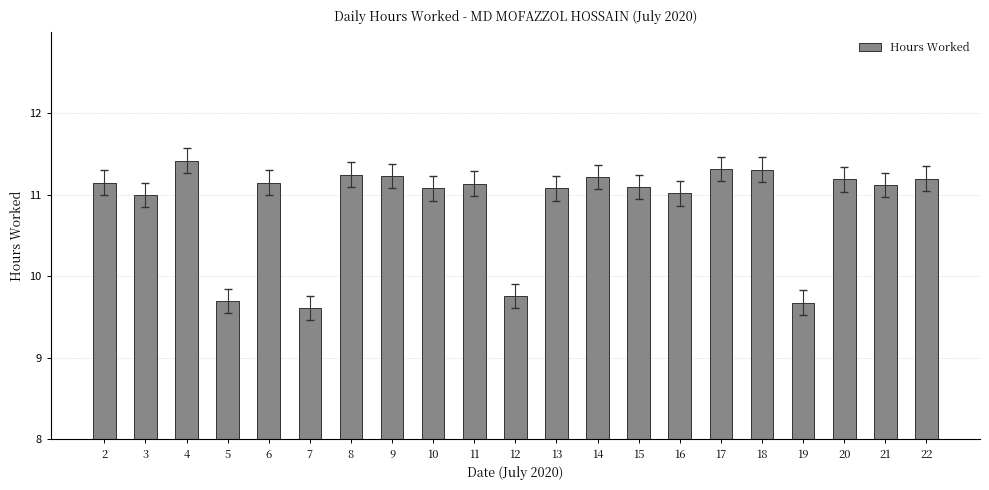

What is the difference between the values at 15 and 19?

1.4